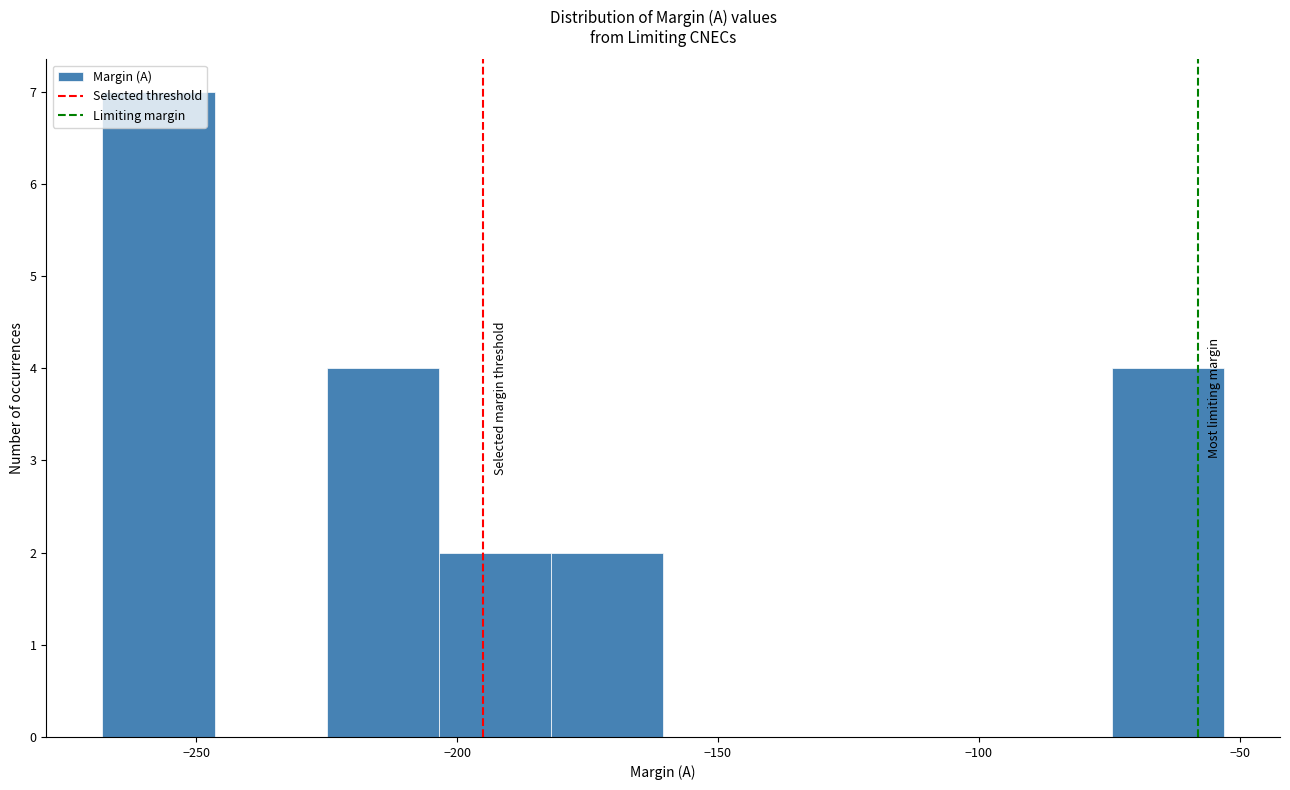

Reading left to right, transcribe this chart: for each bar, give the range it covers on the x-axis and its height. Neither the bar edges nor the heights are printed on the chart, so give them approximately, as read against the axes.

-268.0 to -246.5: 7
-246.5 to -225.0: 0
-225.0 to -203.5: 4
-203.5 to -182.0: 2
-182.0 to -160.5: 2
-160.5 to -139.0: 0
-139.0 to -117.5: 0
-117.5 to -96.0: 0
-96.0 to -74.5: 0
-74.5 to -53.0: 4